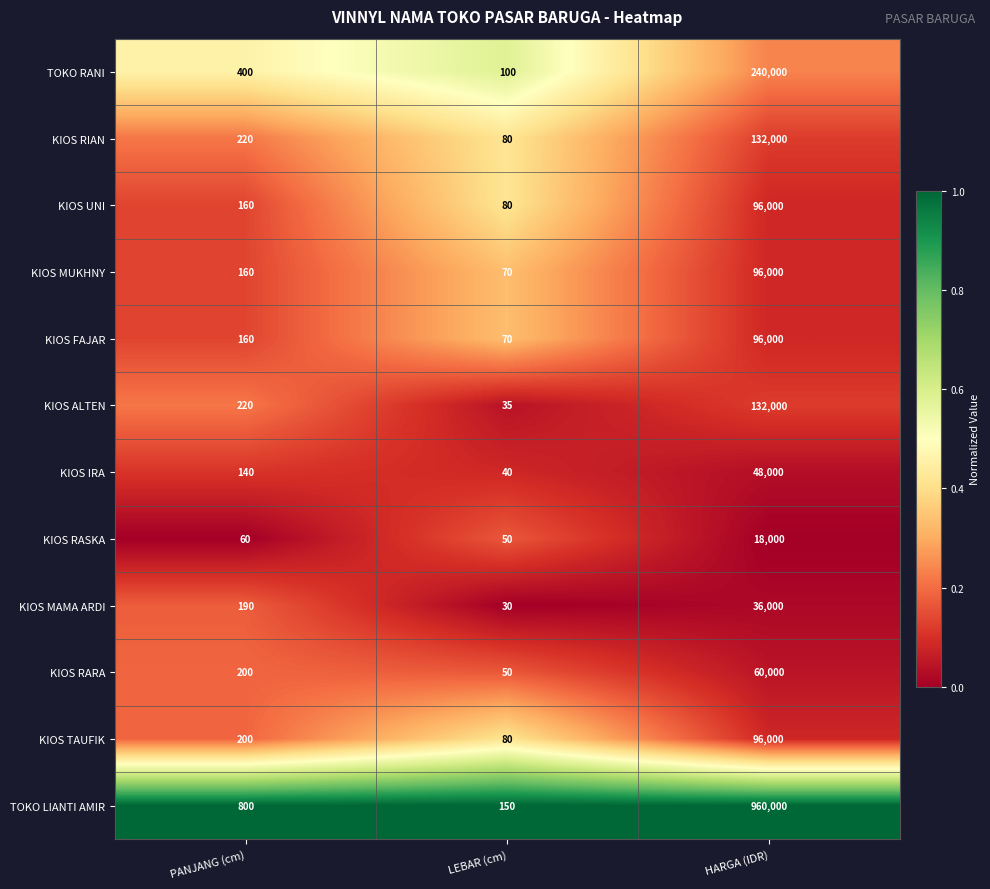

What is the total value across all series at LEBAR (cm)?

835